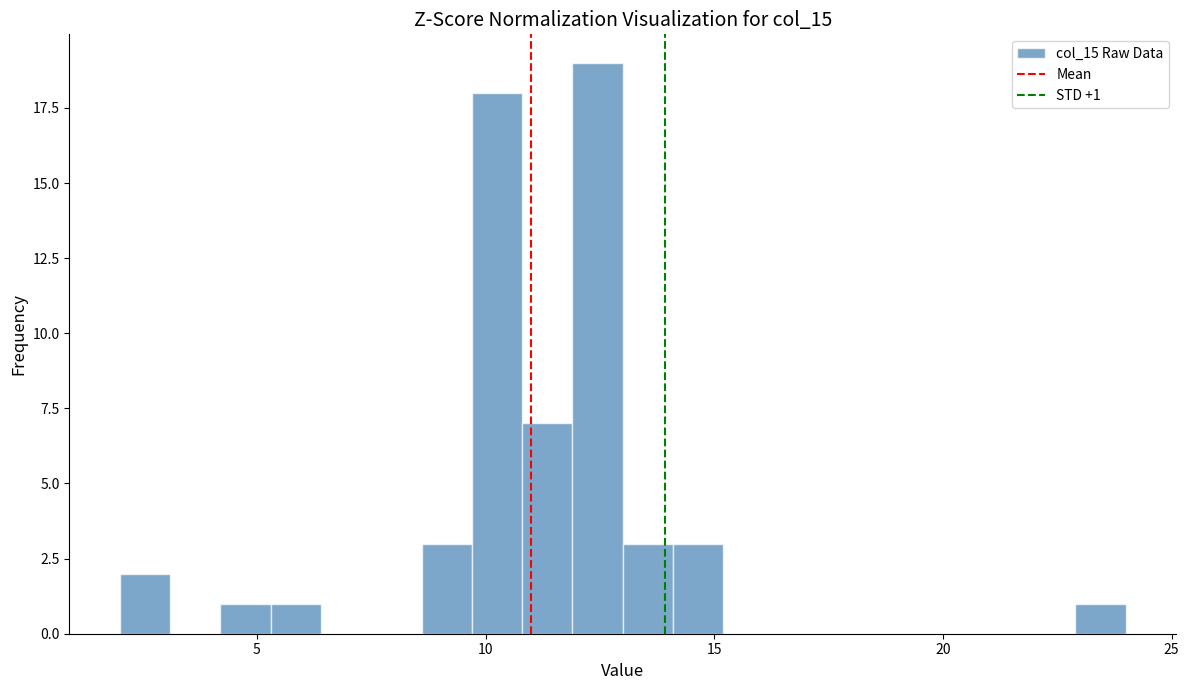

Read against the x-axis, roughly where is the centre of the tallest bar?

12.5